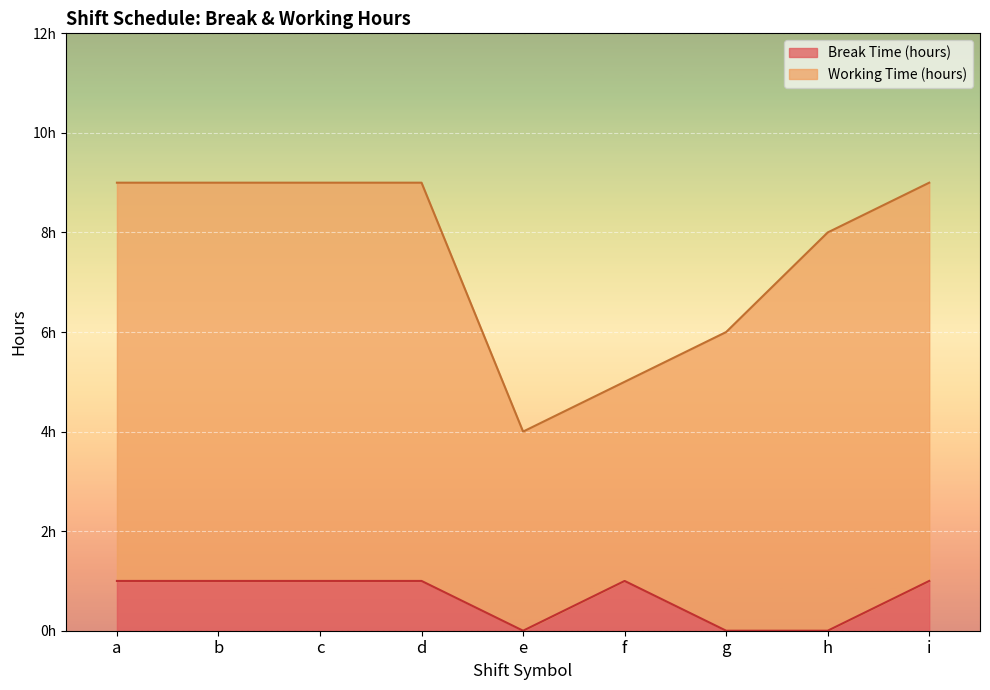

At which category does the data reach its first local valley?

e